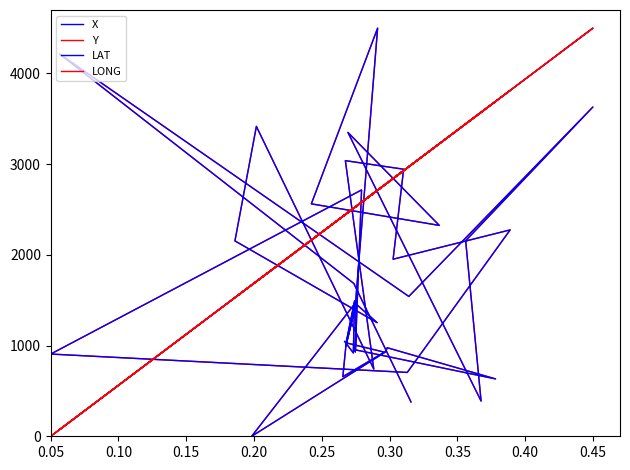

What are all the series names shown in the legend?

X, Y, LAT, LONG